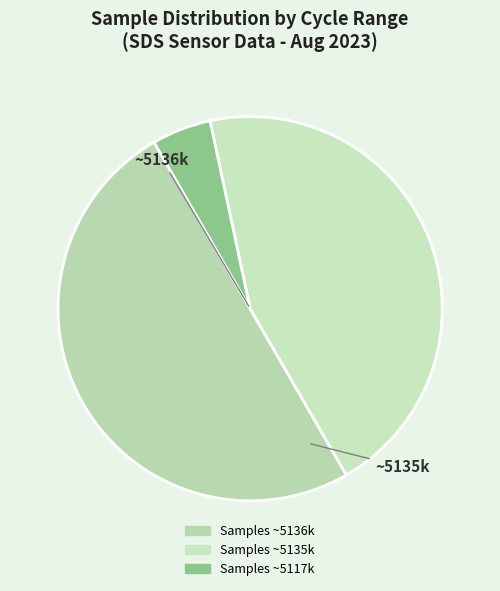

Rank the categories by value from highest to lowest.

Samples ~5136k, Samples ~5135k, Samples ~5117k